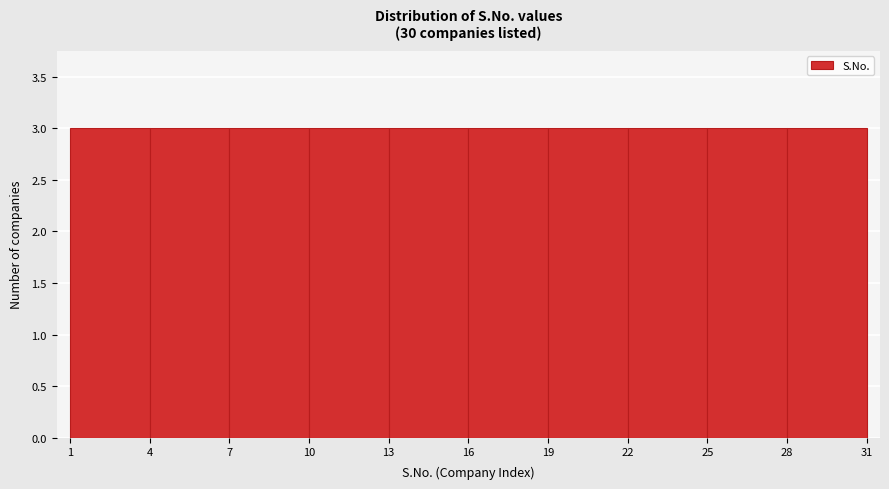

Reading left to right, transcribe this chart: for each bar, give the range it covers on the x-axis and its height. The values are not printed on the chart, so give them approximately, as read against the axis.

1 to 4: 3
4 to 7: 3
7 to 10: 3
10 to 13: 3
13 to 16: 3
16 to 19: 3
19 to 22: 3
22 to 25: 3
25 to 28: 3
28 to 31: 3